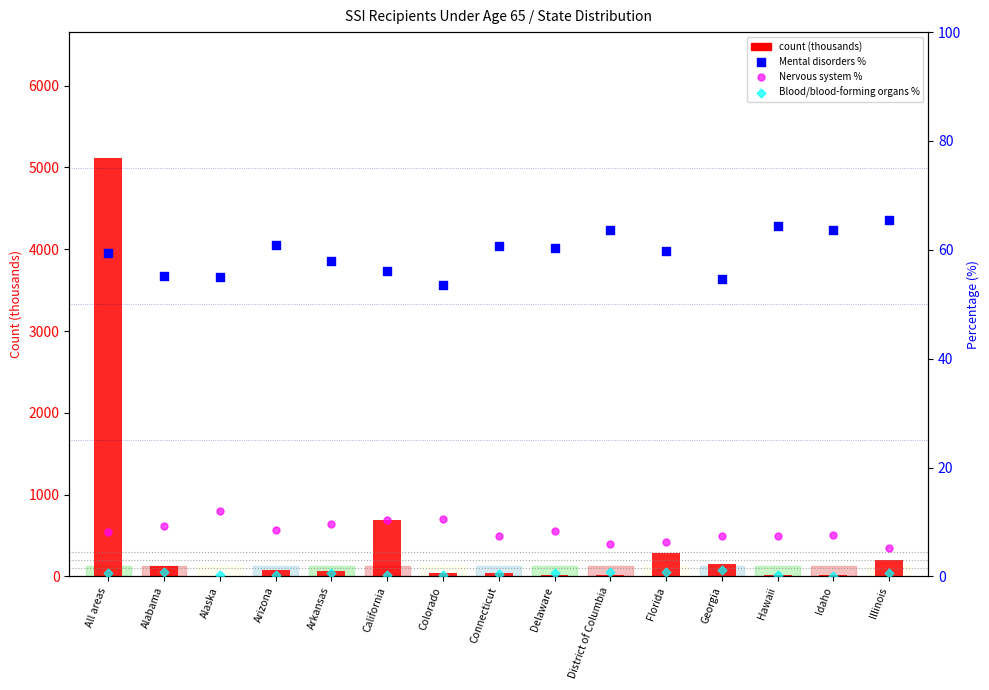

Which series contains the highest Y value?

count (thousands)